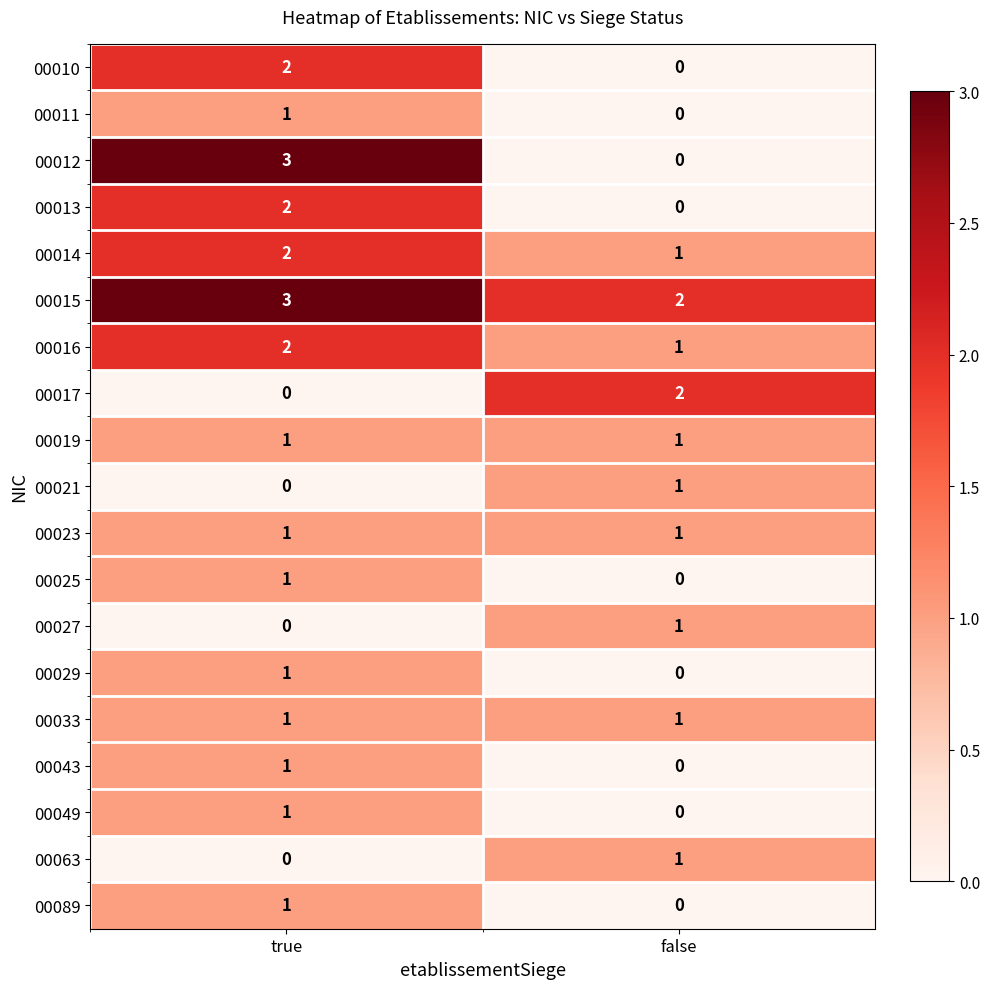

Which series has the largest total across all categories?

00015